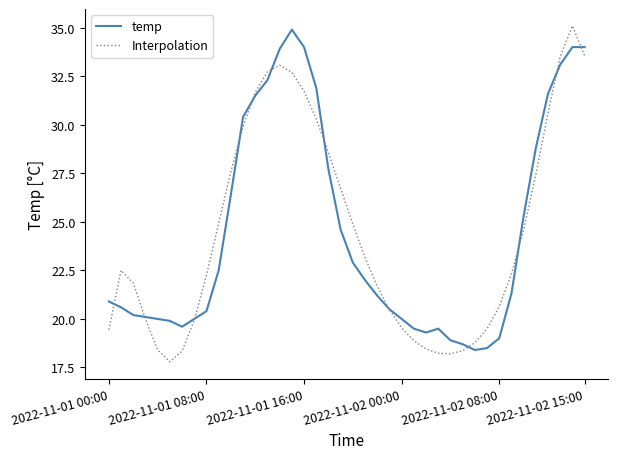

List the series in order of their peak value, highest first.

Interpolation, temp